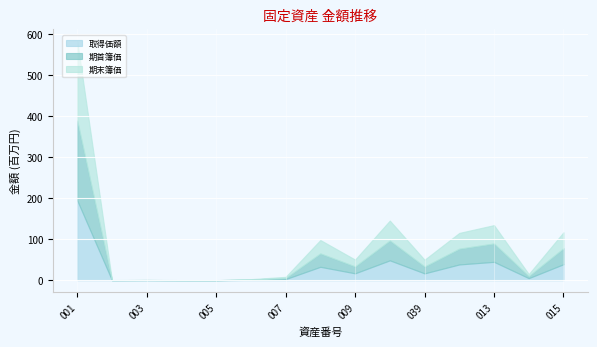

What is the value of the 取得価額 point at the 4th from the left?

0.1